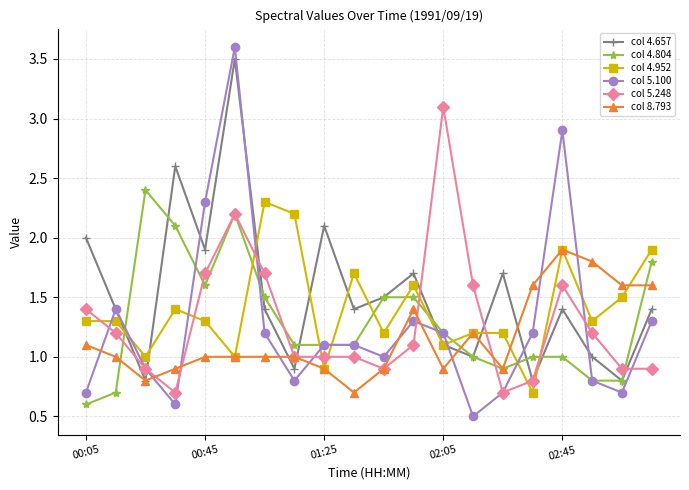

What is the greatest value displayed?

3.6